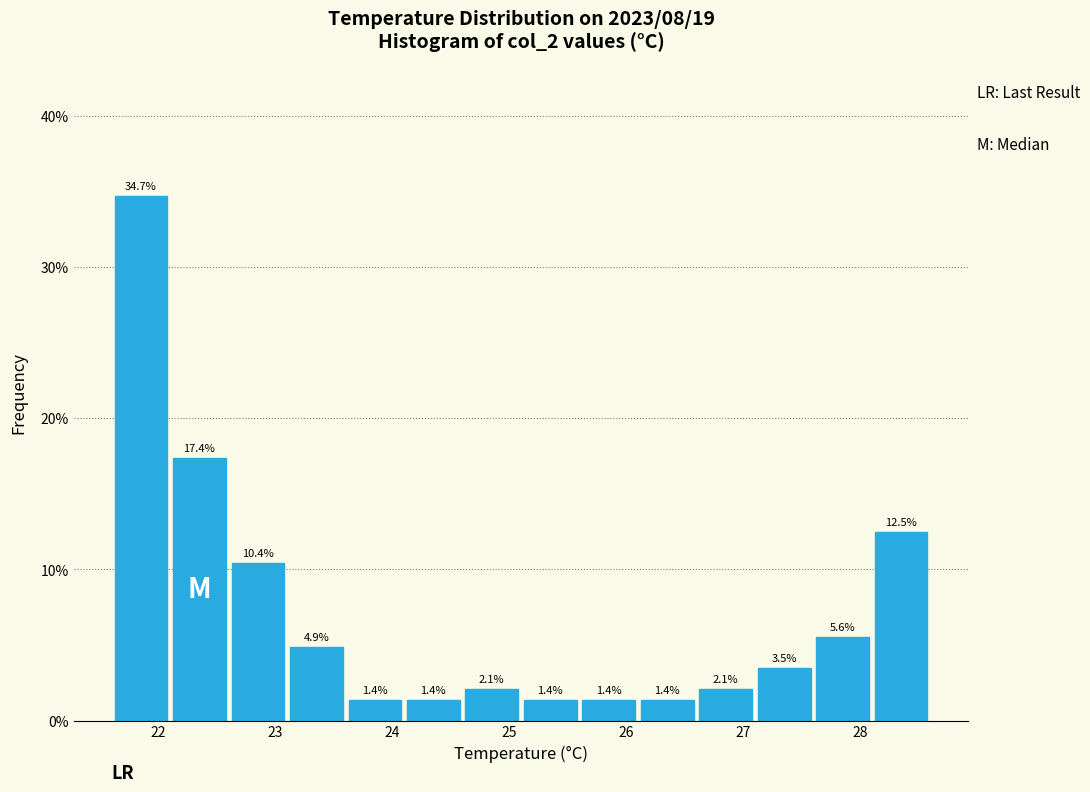

Over which range of the x-axis is the bar tallest?

21.6 to 22.1